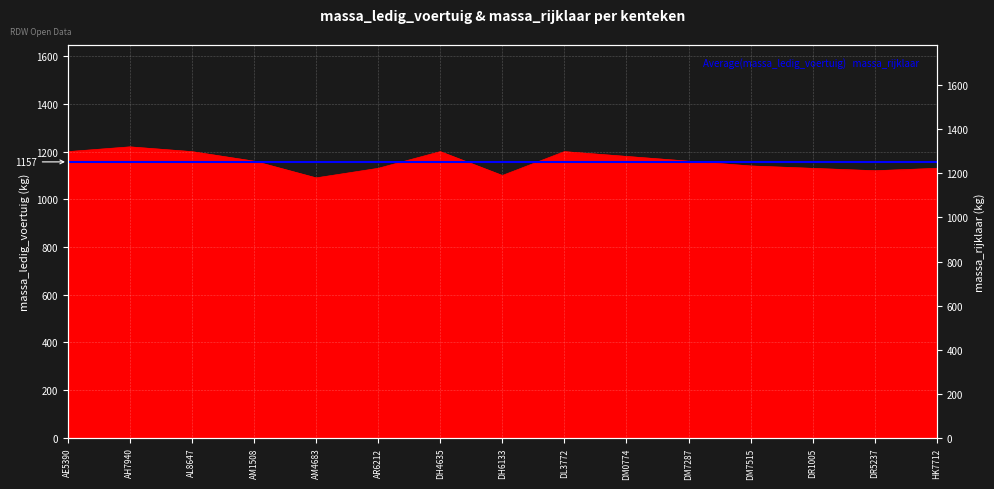

What is the value of the massa_ledig_voertuig point at the 9th from the left?

1200